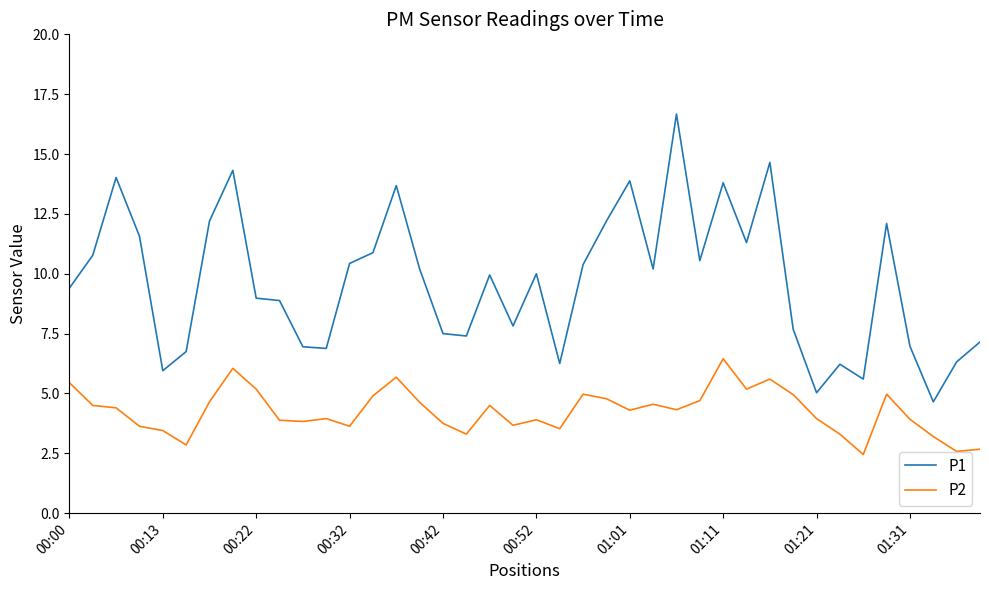

What is the difference between the maximum and minimum values in the P2 series?

4.0